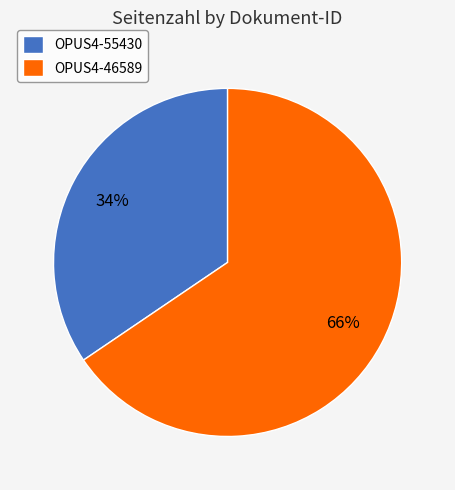

Do OPUS4-46589 and OPUS4-55430 together represent more than half of the pie?

Yes